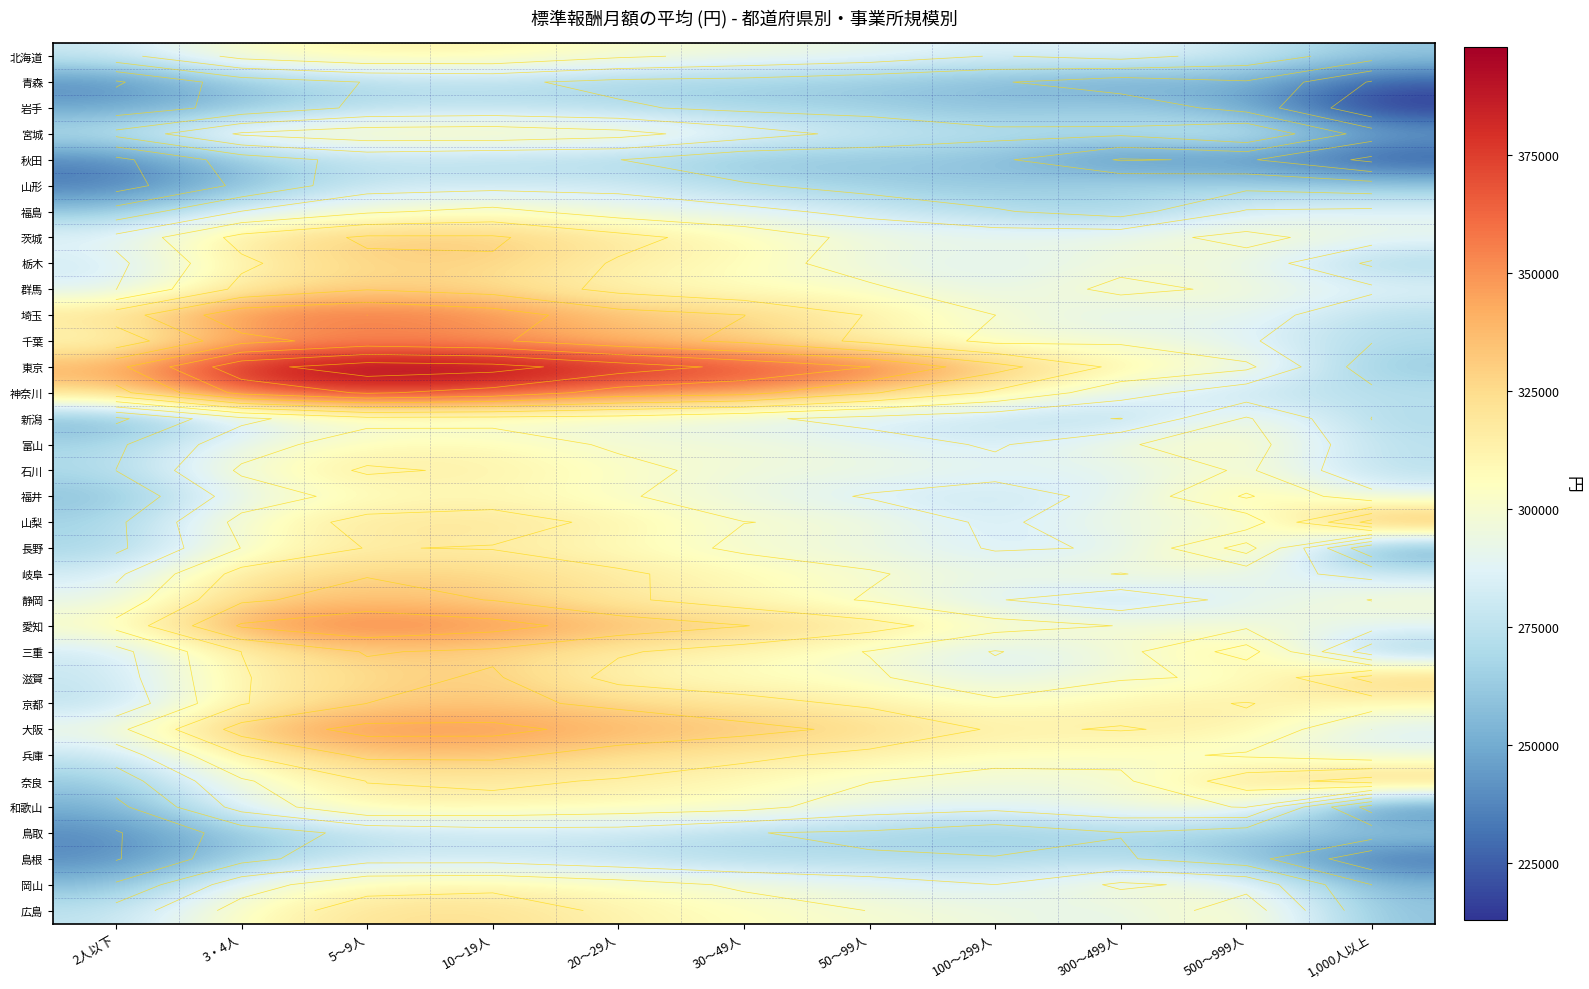

Where does the 富山 series first go above 297698?

5～9人